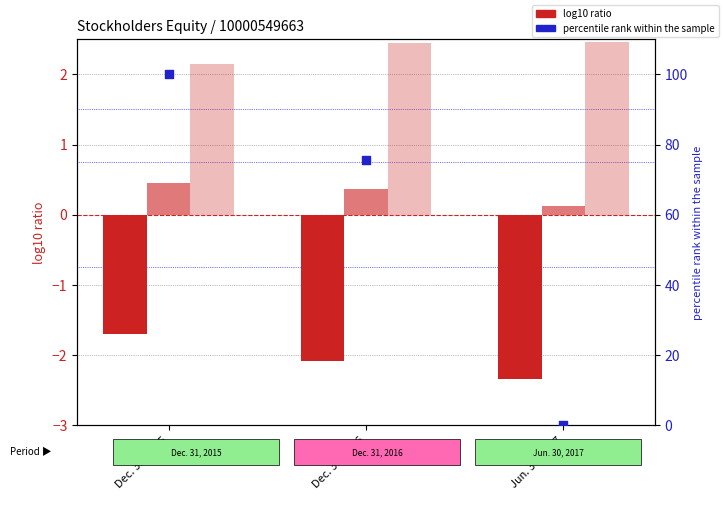

Which series has the largest total across all categories?

percentile rank within the sample